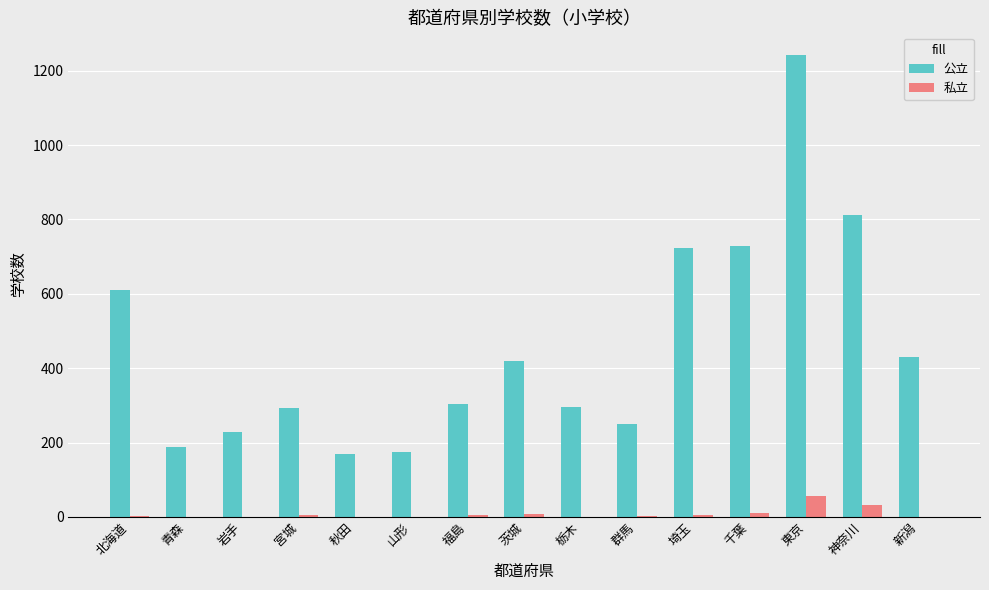

Which series changed the most between 北海道 and 山形?

公立